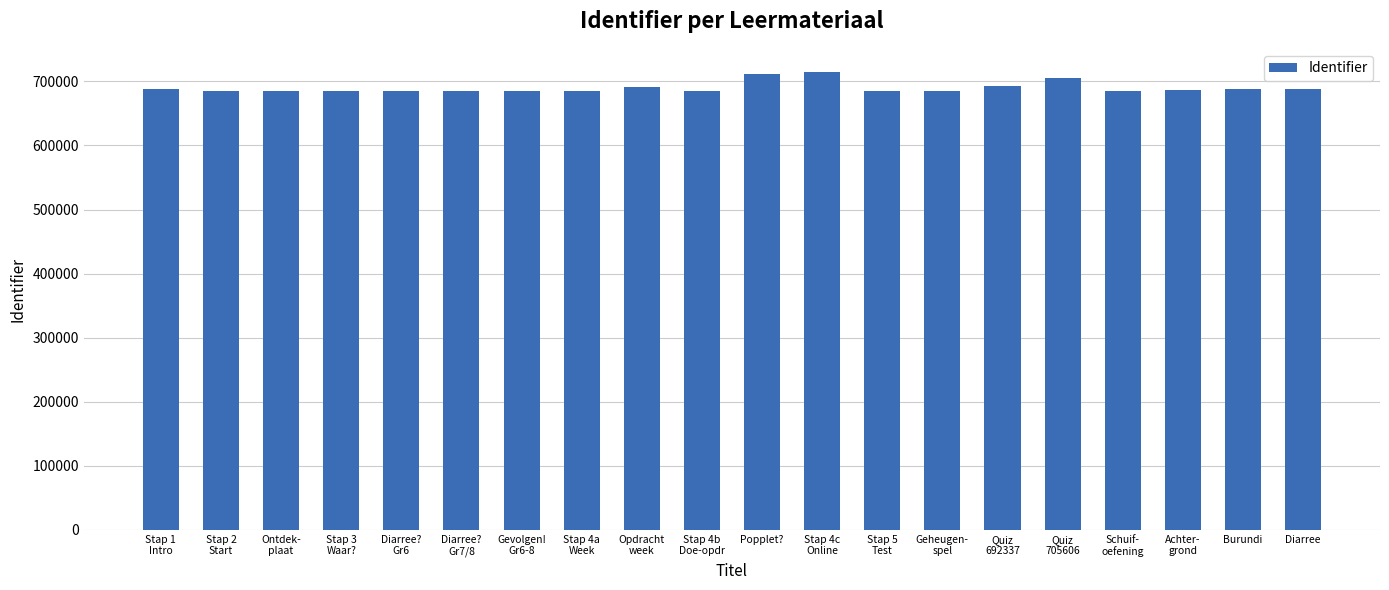

What is the label of the 9th bar from the right?

Stap 4c
Online